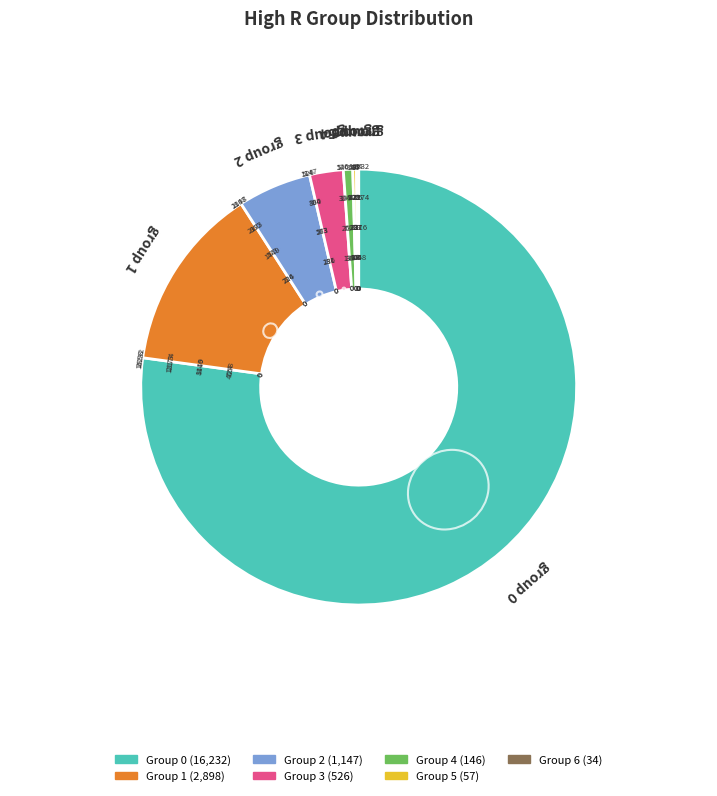

Is there any slice that represents more than half of the pie?

Yes